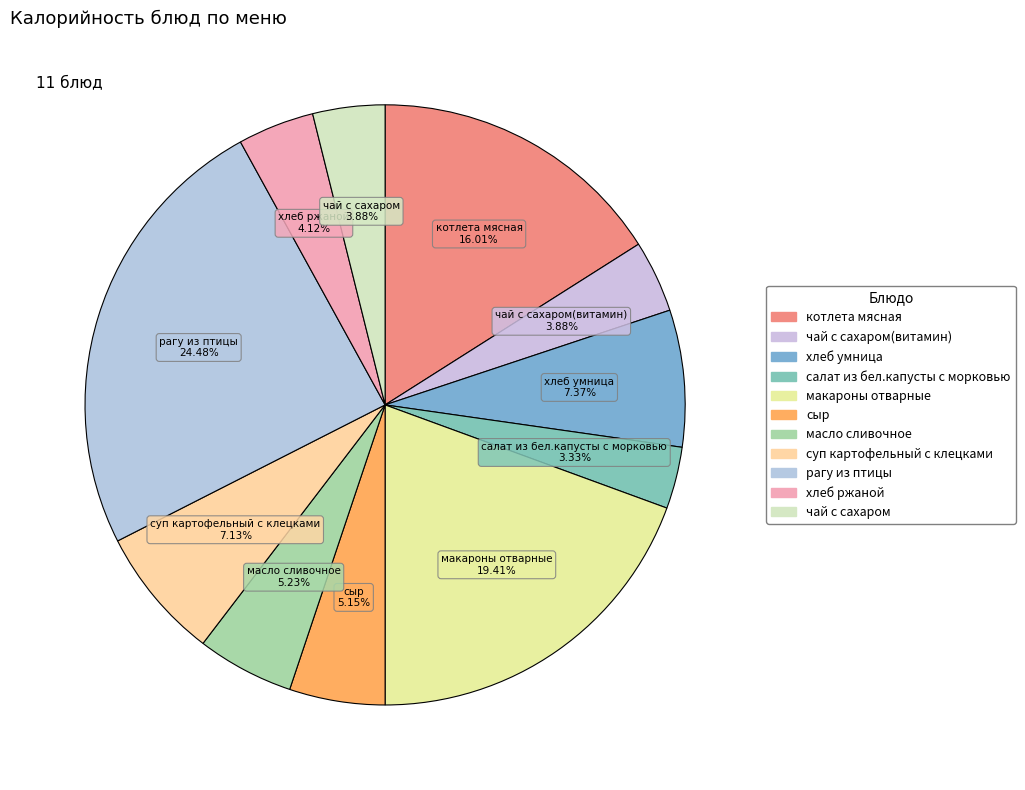

How many segments does this pie chart have?

11